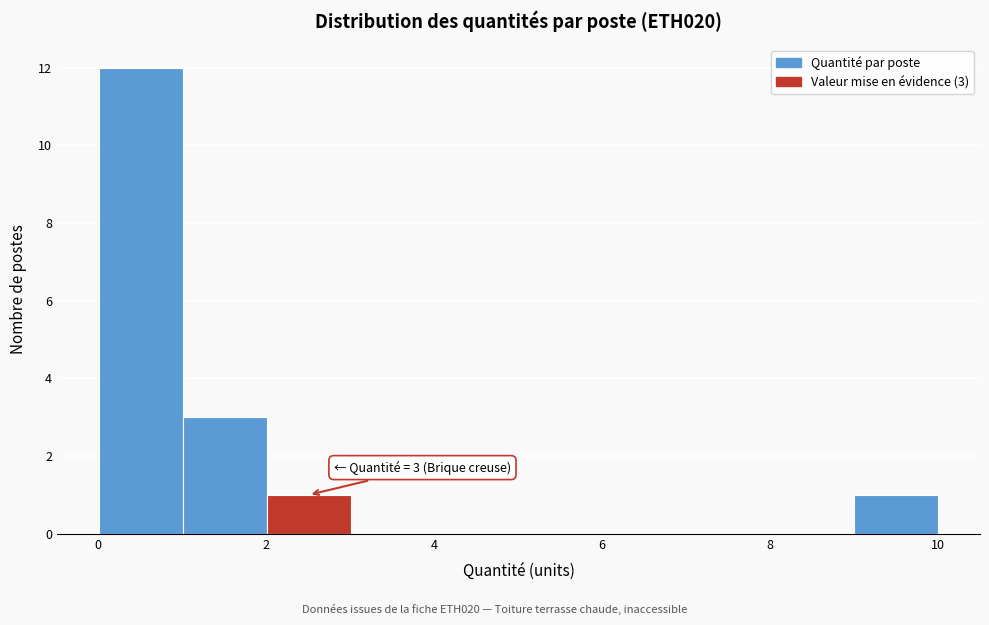

Over which range of the x-axis is the bar tallest?

0 to 1